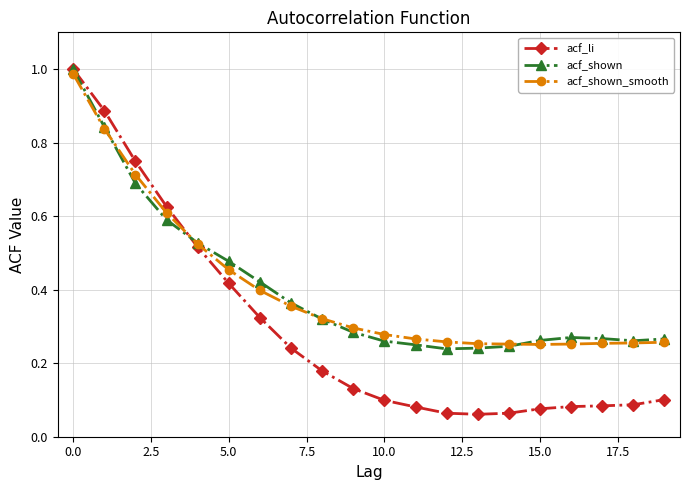

Which series has the widest spread of values?

acf_li